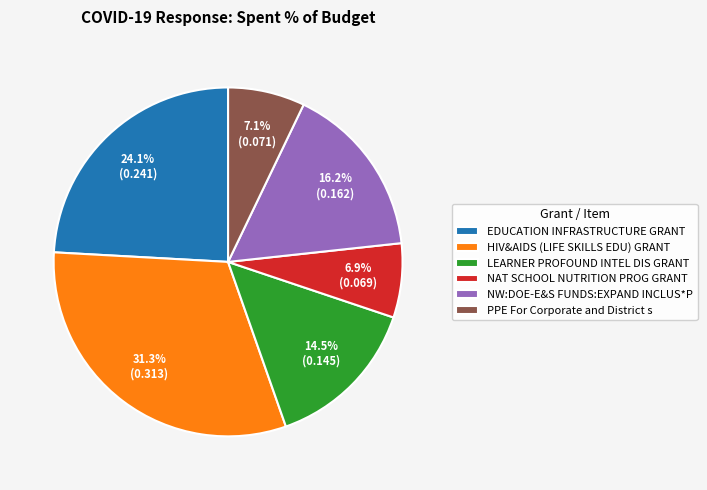

Between HIV&AIDS (LIFE SKILLS EDU) GRANT and EDUCATION INFRASTRUCTURE GRANT, which is larger?

HIV&AIDS (LIFE SKILLS EDU) GRANT